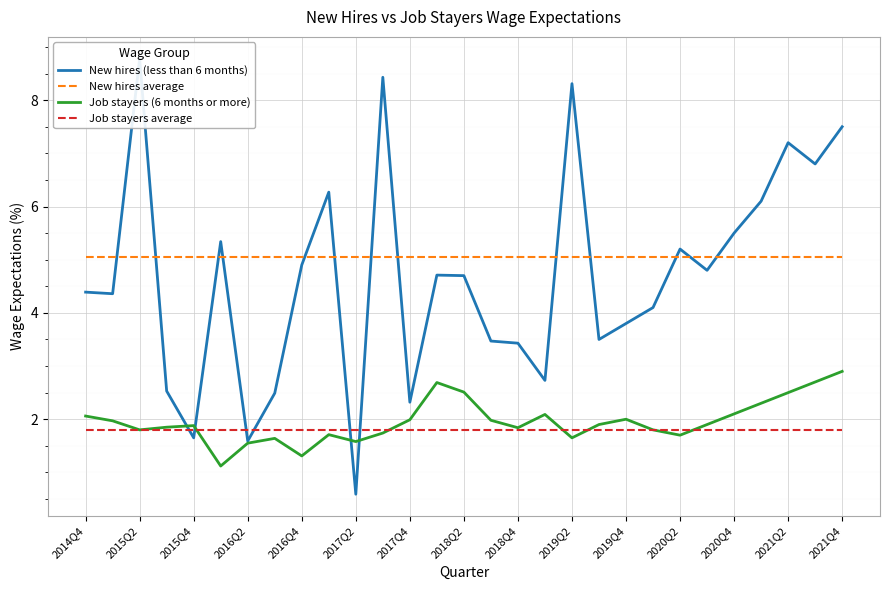

What is the smallest value displayed?

0.6